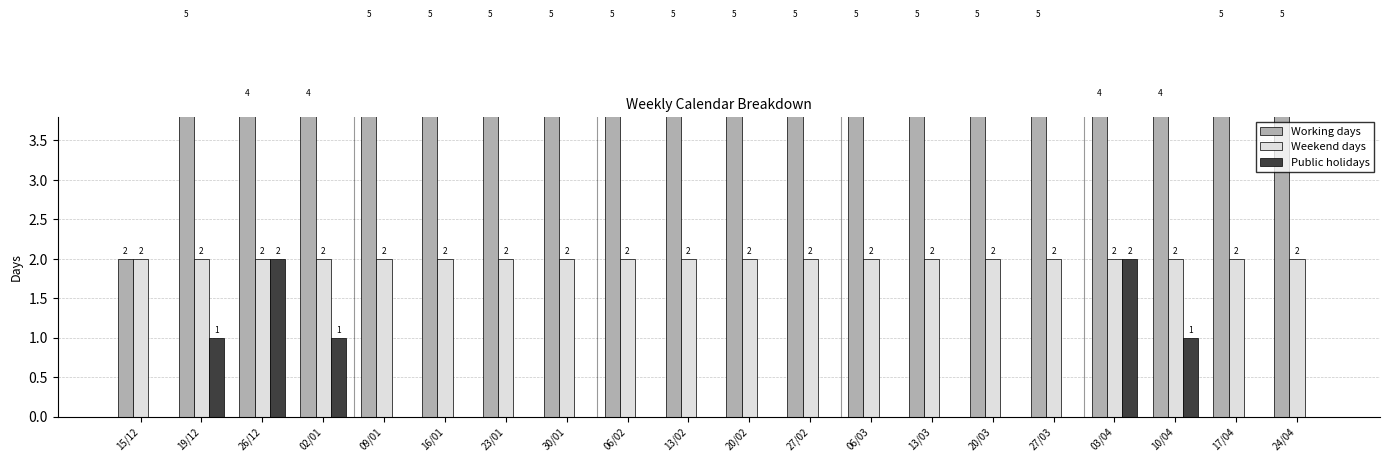

Reading left to right, transcribe all the data shown in this chart.

Working days: 2	5	4	4	5	5	5	5	5	5	5	5	5	5	5	5	4	4	5	5
Weekend days: 2	2	2	2	2	2	2	2	2	2	2	2	2	2	2	2	2	2	2	2
Public holidays: 0	1	2	1	0	0	0	0	0	0	0	0	0	0	0	0	2	1	0	0